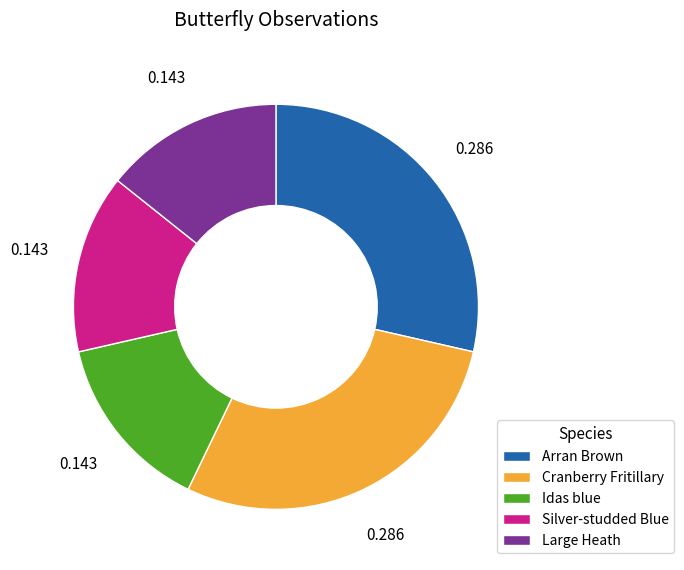

Combined, do Cranberry Fritillary and Idas blue account for over 50%?

No